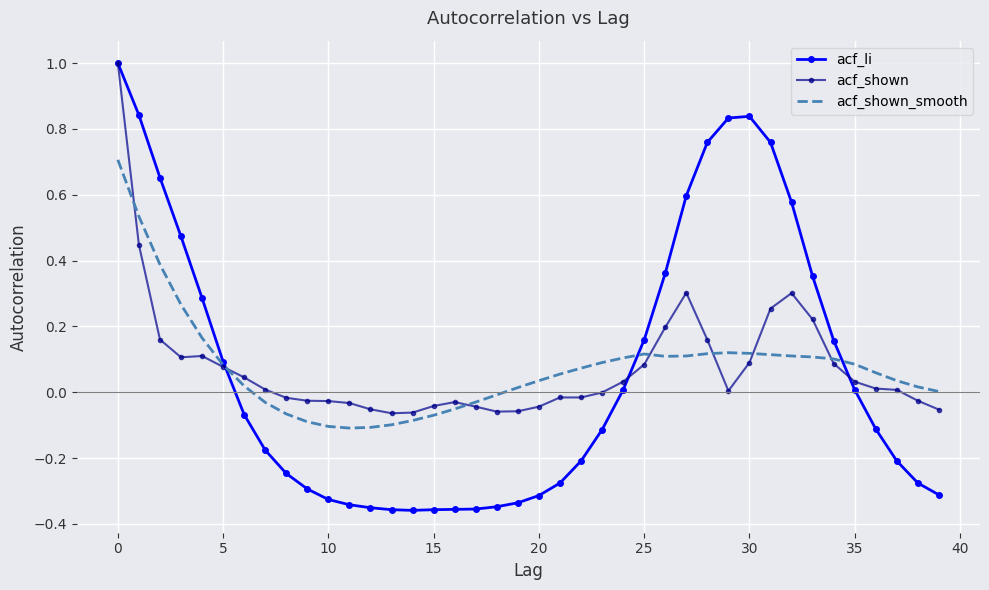

What is the difference between the maximum and minimum values in the acf_shown series?

1.1